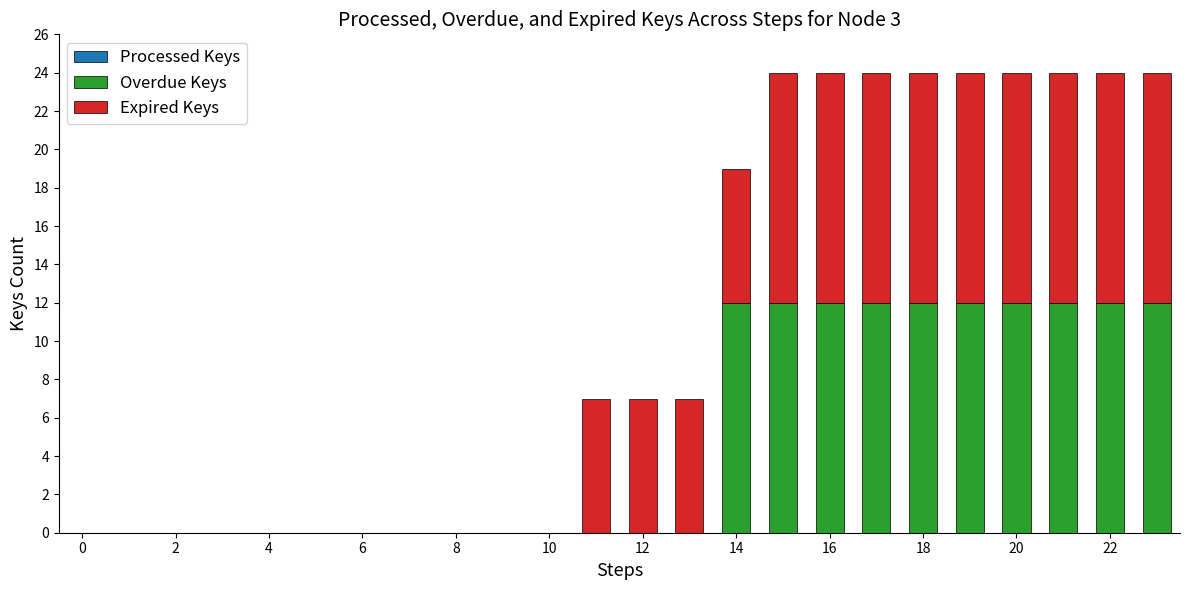

Does the chart contain stacked bars?

Yes